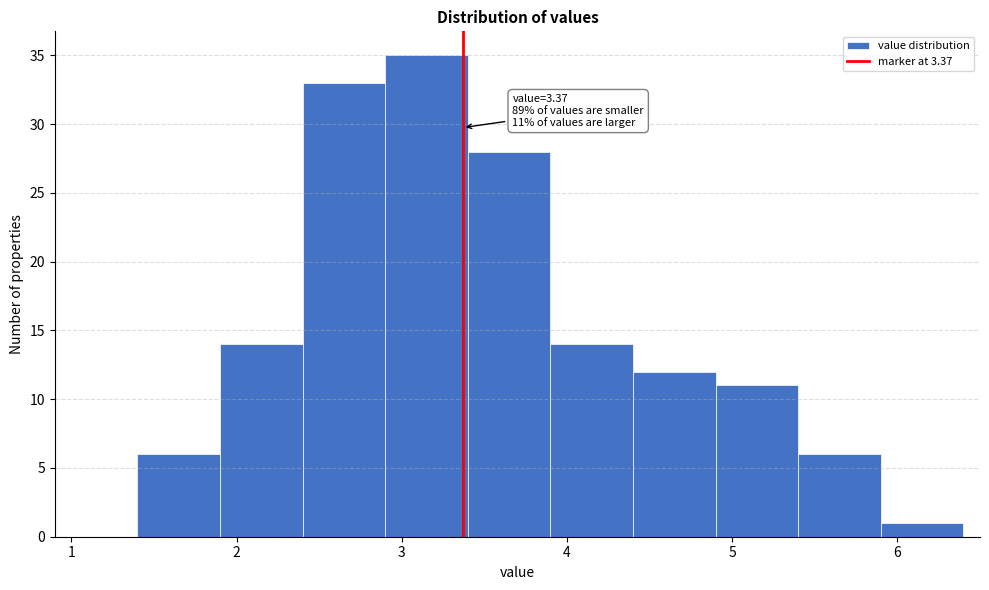

Over which range of the x-axis is the bar tallest?

2.9 to 3.4